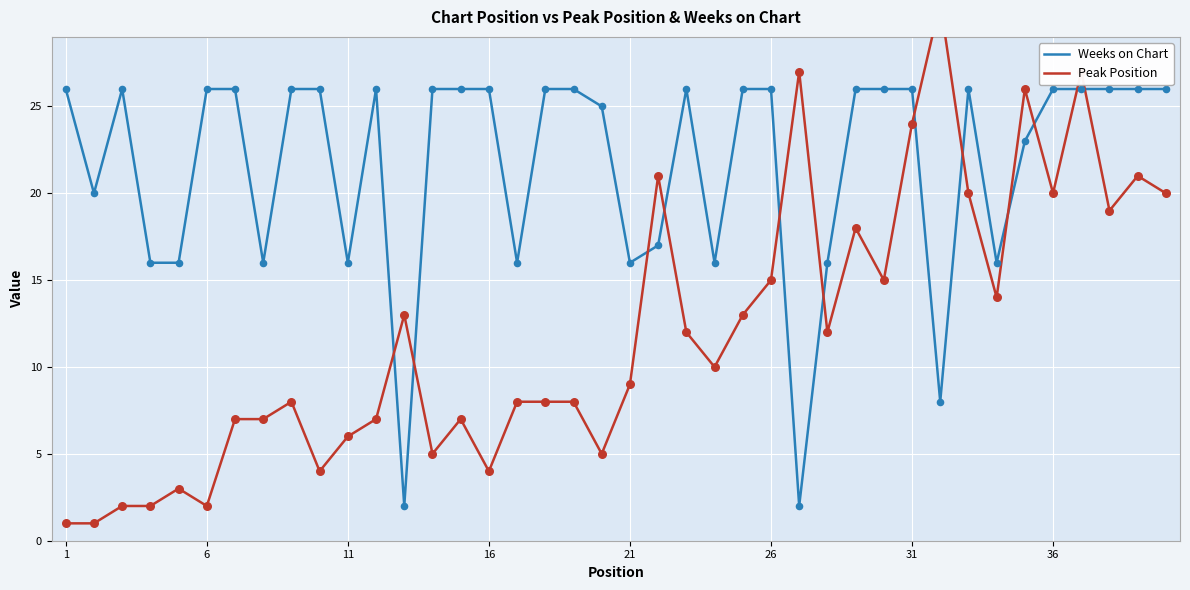

Which series has the largest Y range (max minus min)?

Peak Position